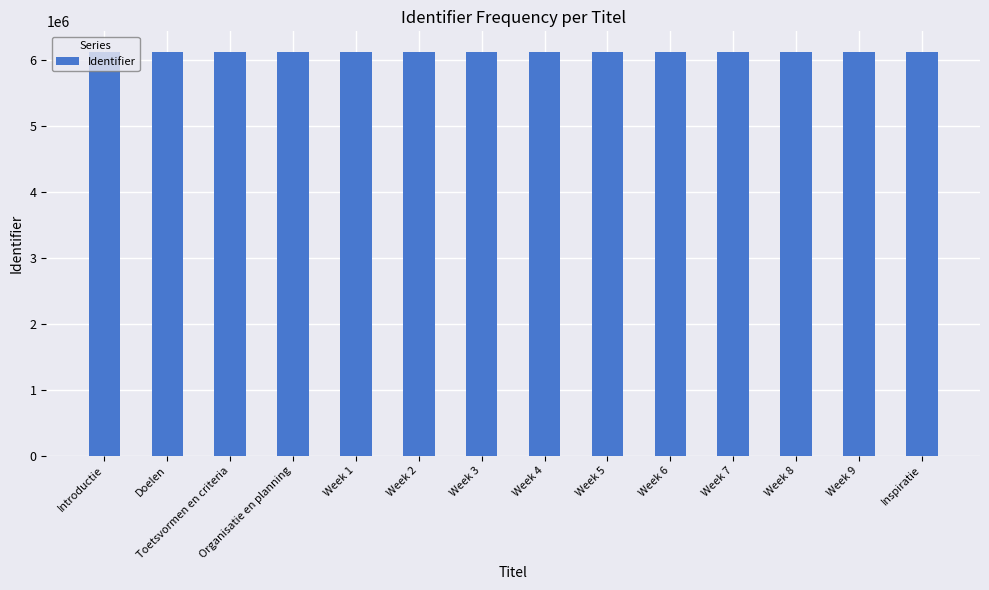

What is the difference between the values at Organisatie en planning and Inspiratie?

19